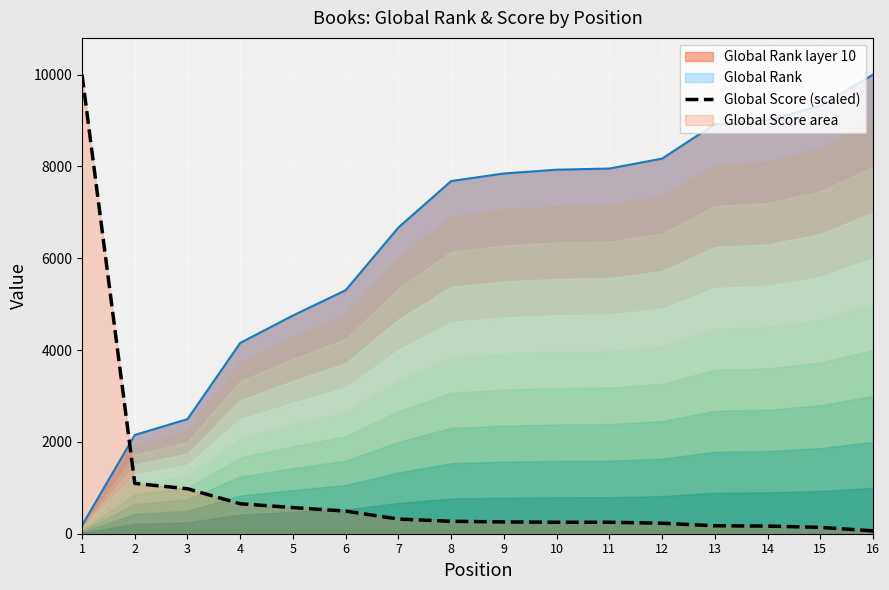

Reading right to left, transcribe all the data shown in this chart.

62.5	138.9	166.7	173.6	229.2	250.0	250.0	256.9	270.8	319.4	493.1	569.4	652.8	979.2	1097.2	10000.0